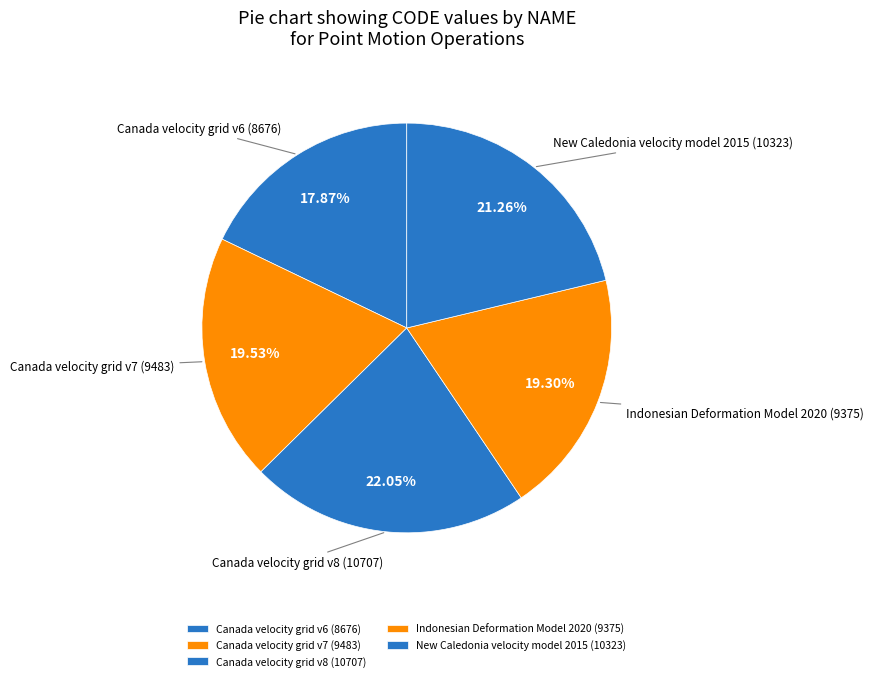

Which slice is the largest?

Canada velocity grid v8